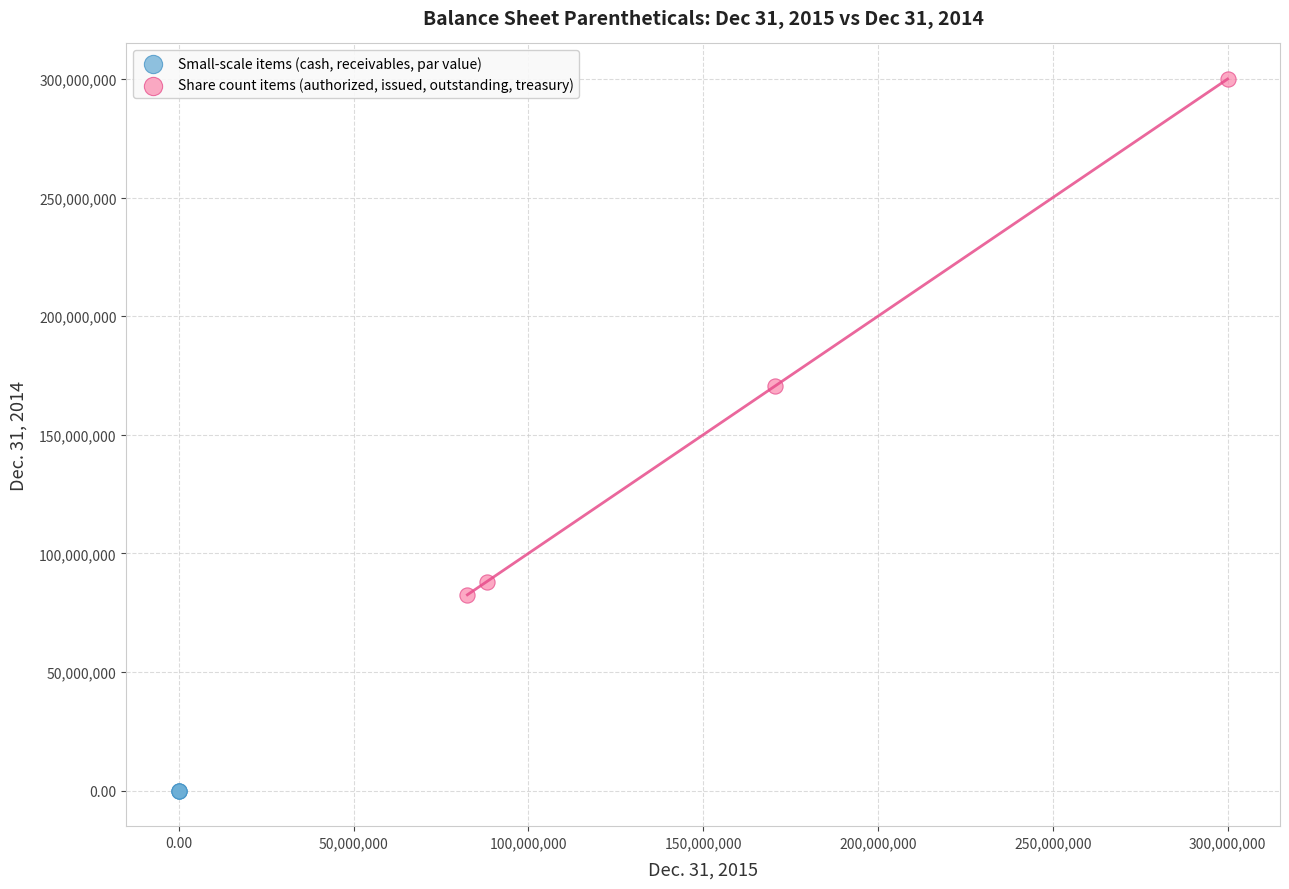

Which series reaches the maximum Y coordinate?

Share count items (authorized, issued, outstanding, treasury)